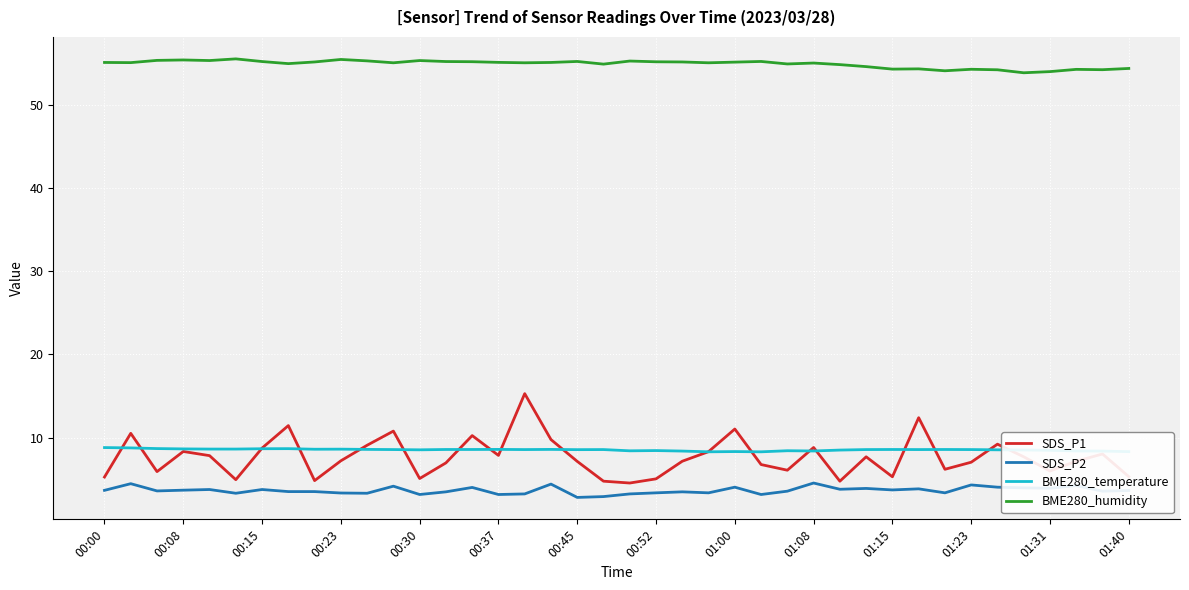

Rank the series by their maximum value, from lowest to highest.

SDS_P2, BME280_temperature, SDS_P1, BME280_humidity